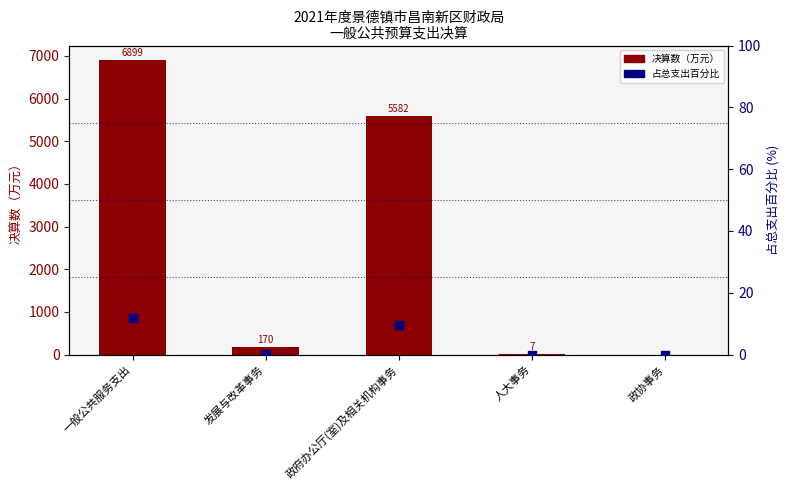

Is the value of 占总支出百分比 at 政协事务 greater than the value of 决算数（万元） at 一般公共服务支出?

No